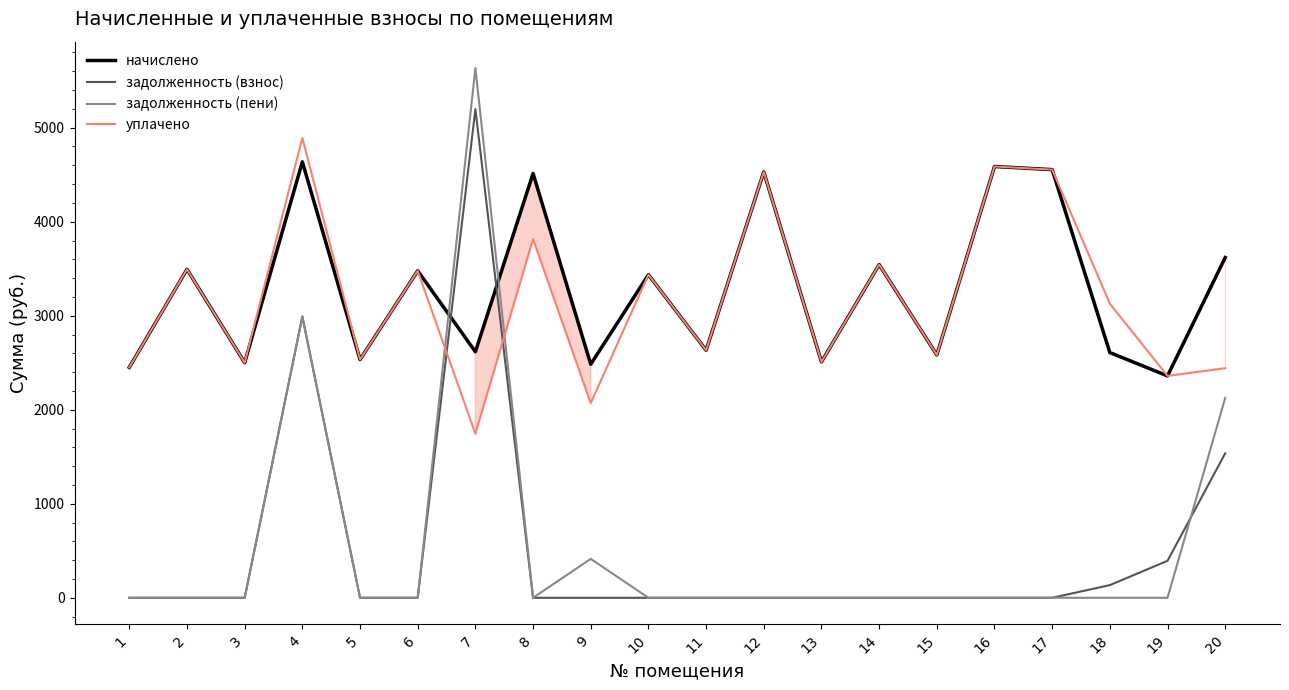

In уплачено, how many points are higher than both neighbors (excluding endpoints)?

8